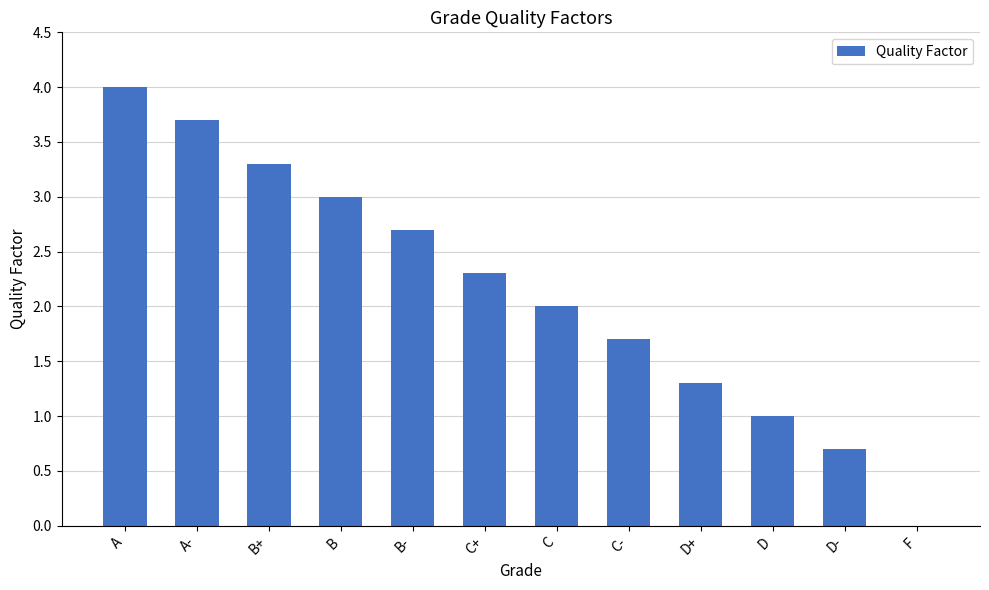

What is the sum of all values?

25.7